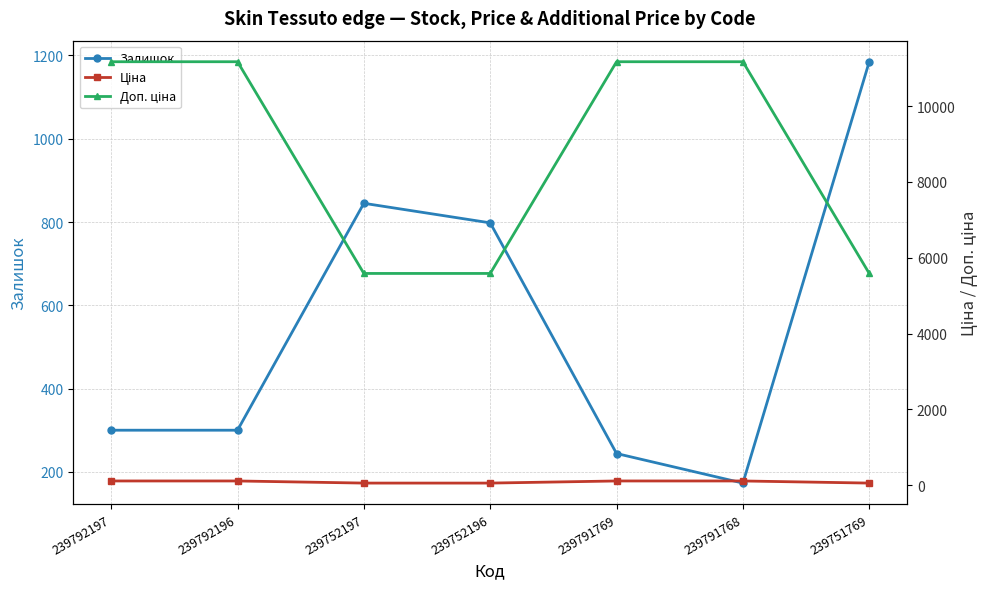

Rank the series at 239791769 from lowest to highest value.

Ціна, Залишок, Доп. ціна